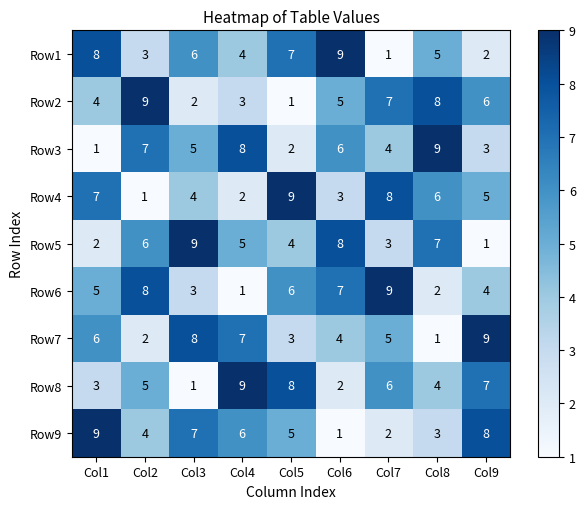

At which label does Row6 reach its minimum?

Col4